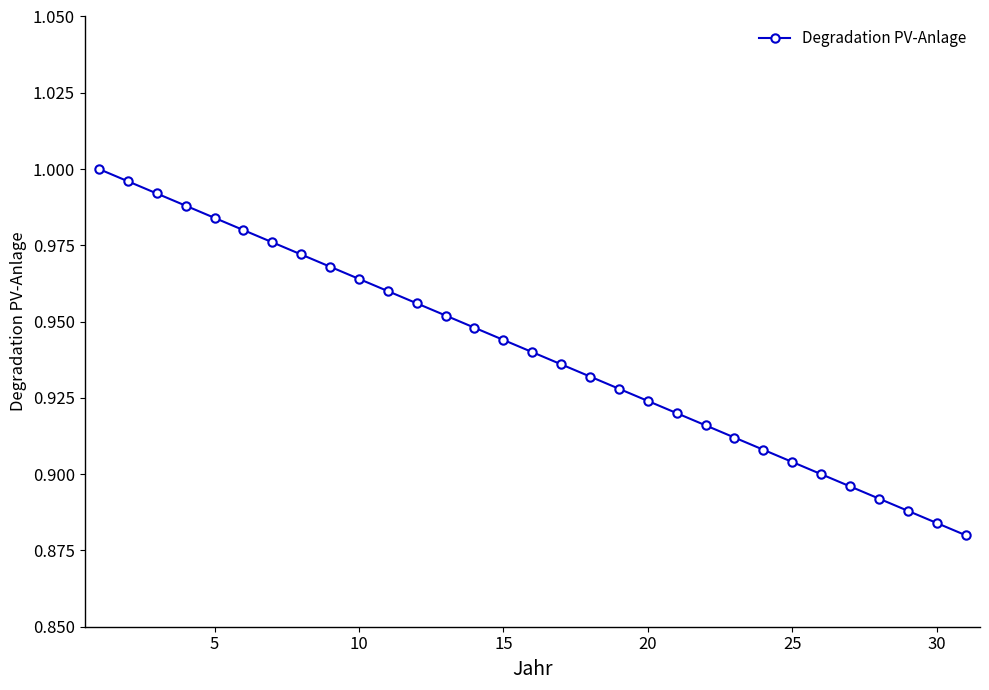

What is the sum of all values?

29.1